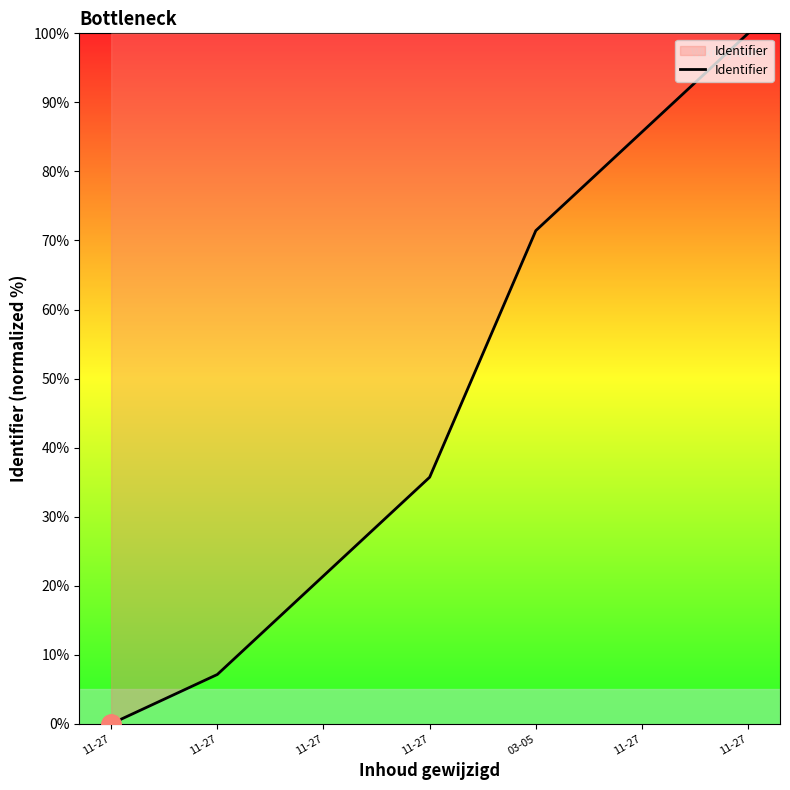

Where is the data nearest to the value 50?

11-27